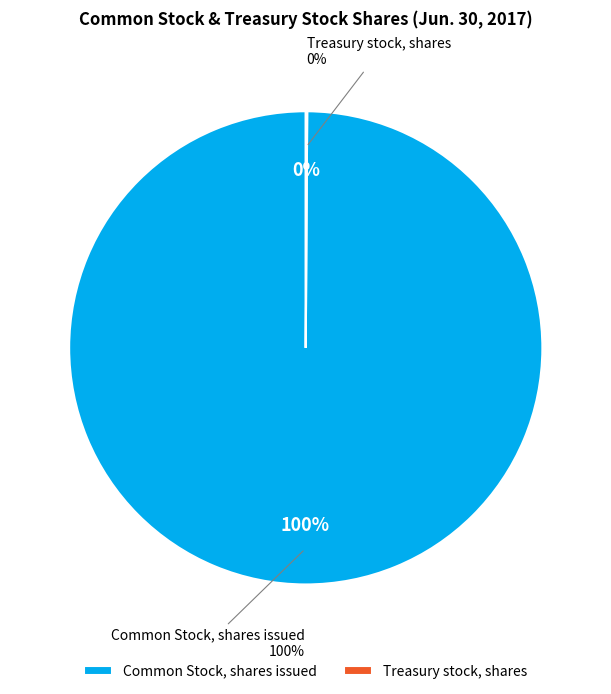

How much of the chart is everything except Common Stock, shares issued?

0.1%